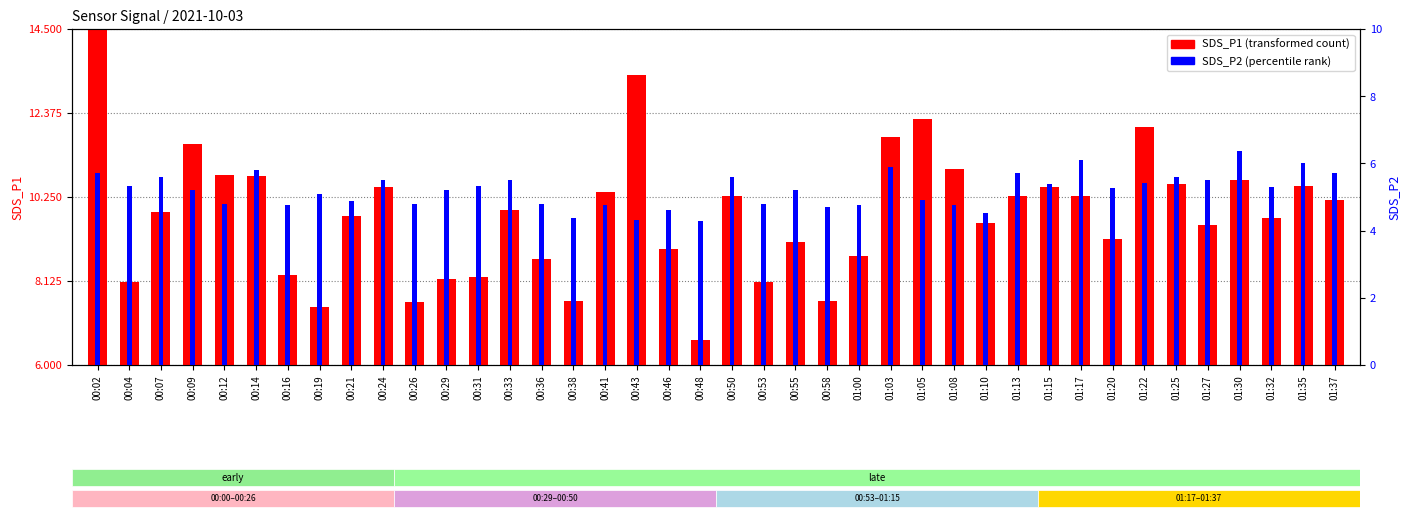

Which series has the largest range (max minus min)?

SDS_P1